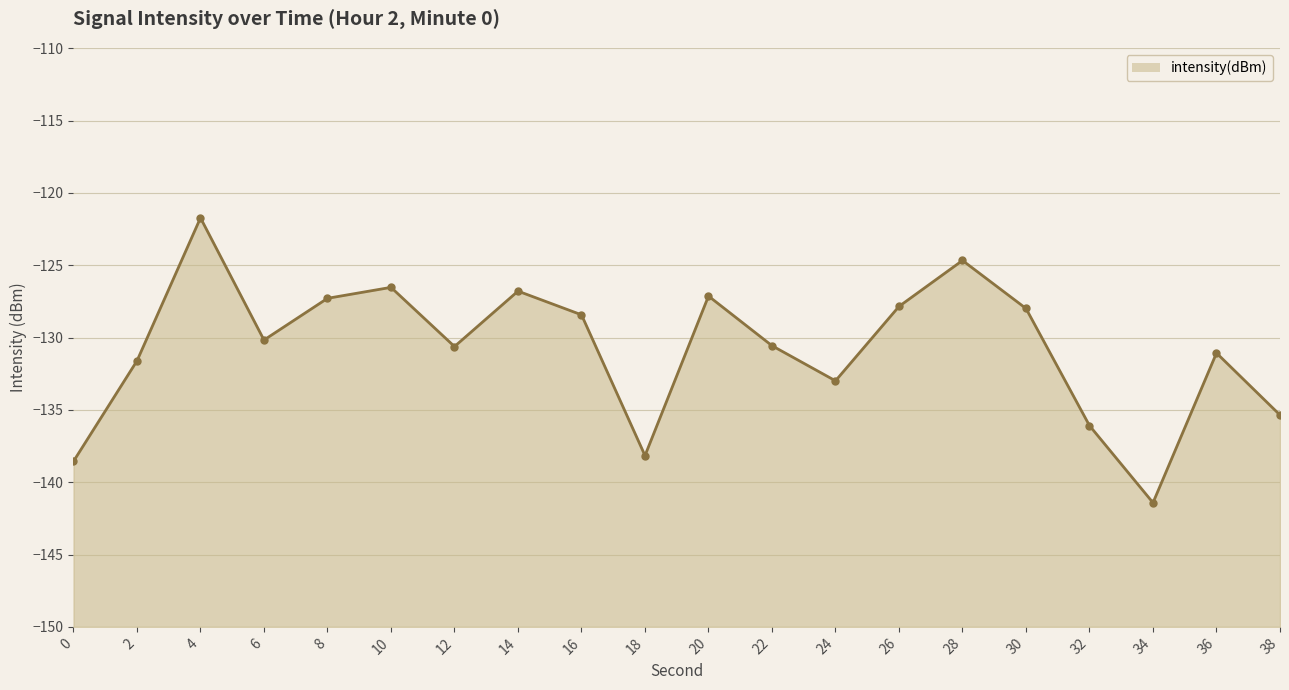

What is the sum of the values at 20 and 30?

-255.1